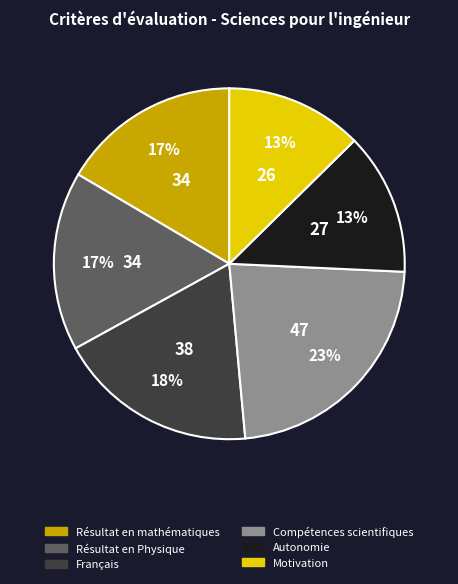

To the nearest percent, what is the difference between the Résultat en Physique and Motivation slice percentages?

4%